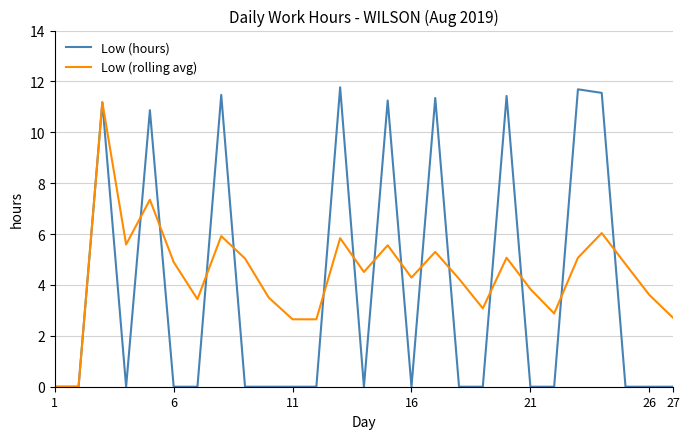

What is the maximum value shown in the chart?

11.8